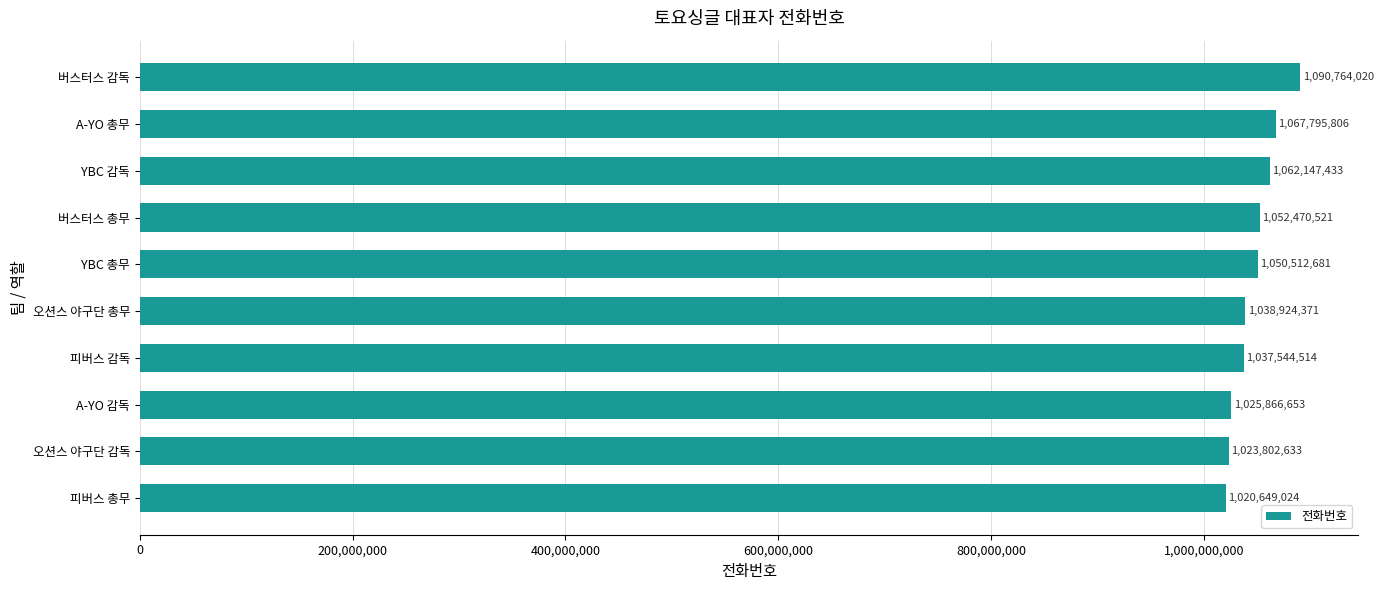

Where is the data nearest to the value 1055706522?

버스터스 총무